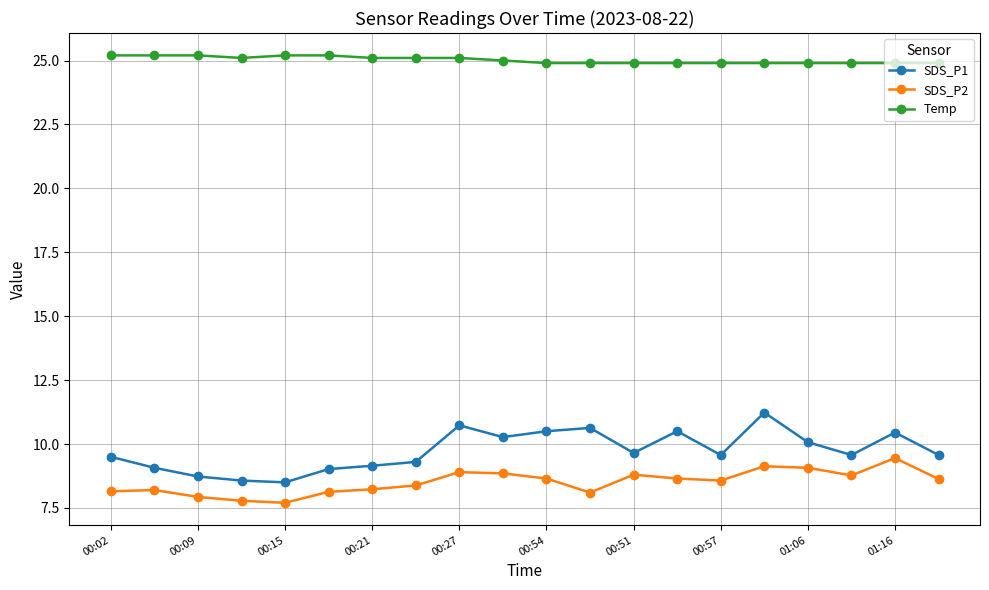

What is the highest value of the Temp series?

25.2